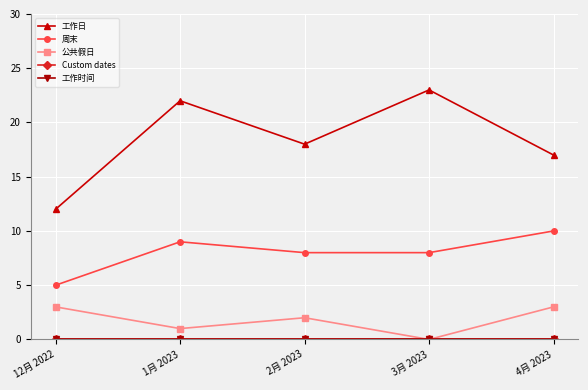

True or false: 周末 and Custom dates cross at least once.

False